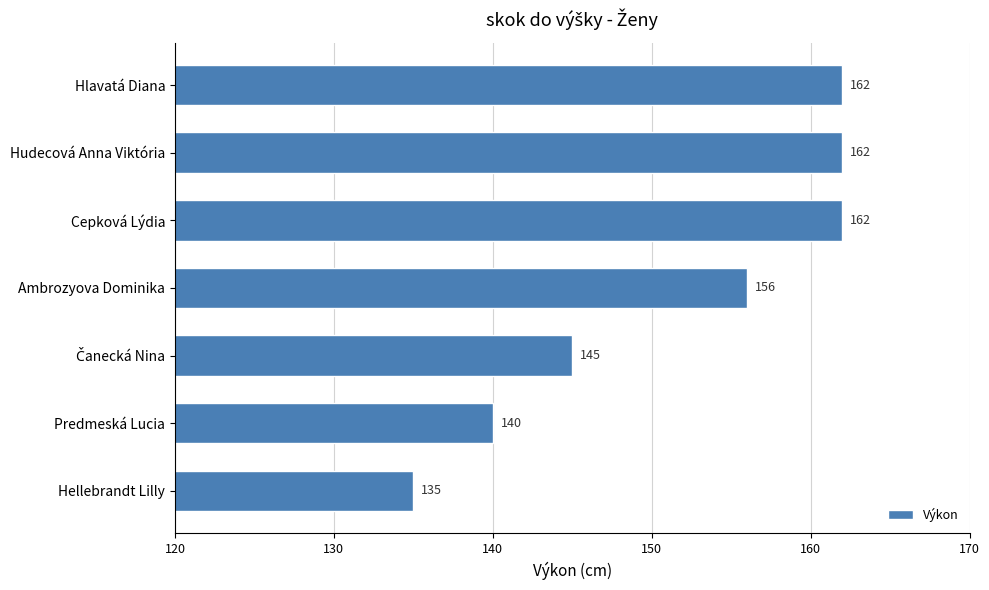

Reading top to bottom, transcribe all the data shown in this chart.

162	162	162	156	145	140	135